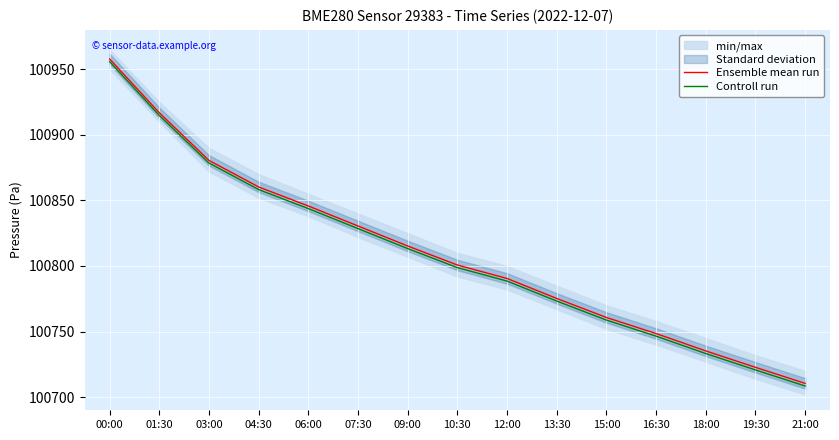

What is the total value across all series at 13:30?

201548.5